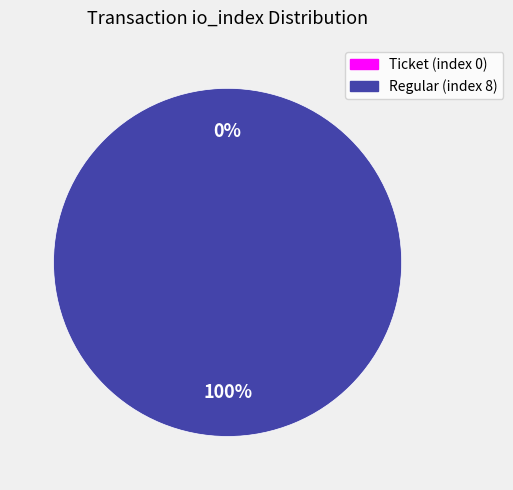

True or false: Ticket (index 0) accounts for 0% of the total.

True